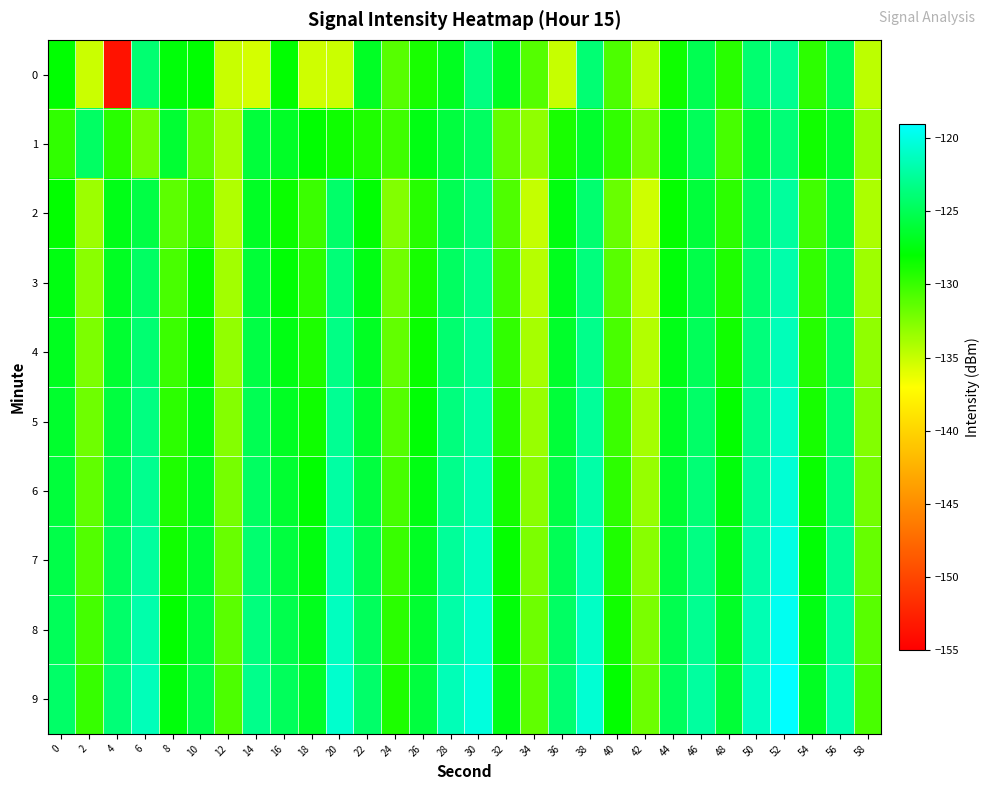

Reading left to right, what are all the values shown in this chart?

0: 0=-128.0	2=-135.1	4=-153.6	6=-124.0	8=-127.7	10=-128.0	12=-135.1	14=-135.5	16=-127.9	18=-135.3	20=-135.1	22=-126.7	24=-131.1	26=-128.9	28=-126.9	30=-123.5	32=-126.8	34=-131.0	36=-135.0	38=-124.0	40=-130.7	42=-134.5	44=-128.5	46=-125.2	48=-129.5	50=-124.1	52=-122.9	54=-129.6	56=-124.8	58=-134.7
1: 0=-129.7	2=-124.5	4=-129.5	6=-132.0	8=-126.2	10=-131.2	12=-133.9	14=-125.9	16=-126.6	18=-128.0	20=-128.5	22=-129.1	24=-130.2	26=-127.3	28=-125.8	30=-124.6	32=-131.5	34=-133.1	36=-128.9	38=-126.4	40=-129.7	42=-132.3	44=-127.1	46=-124.9	48=-130.5	50=-125.7	52=-123.8	54=-128.6	56=-126.2	58=-133.4
2: 0=-128.1	2=-133.5	4=-127.2	6=-125.6	8=-131.3	10=-129.8	12=-134.2	14=-126.7	16=-128.4	18=-130.1	20=-124.3	22=-127.9	24=-132.6	26=-129.4	28=-125.1	30=-123.7	32=-130.8	34=-134.9	36=-127.5	38=-124.1	40=-131.7	42=-135.3	44=-128.2	46=-125.9	48=-129.6	50=-124.7	52=-122.5	54=-130.3	56=-125.4	58=-134.1
3: 0=-127.4	2=-132.9	4=-126.8	6=-124.5	8=-130.6	10=-128.3	12=-133.7	14=-126.1	16=-127.8	18=-129.5	20=-123.8	22=-127.3	24=-132.0	26=-128.8	28=-124.6	30=-123.2	32=-130.2	34=-134.4	36=-127.0	38=-123.6	40=-131.1	42=-134.8	44=-127.7	46=-125.4	48=-129.1	50=-124.2	52=-122.0	54=-129.8	56=-124.9	58=-133.6
4: 0=-126.9	2=-132.4	4=-126.3	6=-124.0	8=-130.1	10=-127.8	12=-133.2	14=-125.6	16=-127.3	18=-129.0	20=-123.3	22=-126.8	24=-131.5	26=-128.3	28=-124.1	30=-122.7	32=-129.7	34=-133.9	36=-126.5	38=-123.1	40=-130.6	42=-134.3	44=-127.2	46=-124.9	48=-128.6	50=-123.7	52=-121.5	54=-129.3	56=-124.4	58=-133.1
5: 0=-126.4	2=-131.9	4=-125.8	6=-123.5	8=-129.6	10=-127.3	12=-132.7	14=-125.1	16=-126.8	18=-128.5	20=-122.8	22=-126.3	24=-131.0	26=-127.8	28=-123.6	30=-122.2	32=-129.2	34=-133.4	36=-126.0	38=-122.6	40=-130.1	42=-133.8	44=-126.7	46=-124.4	48=-128.1	50=-123.2	52=-121.0	54=-128.8	56=-123.9	58=-132.6
6: 0=-125.9	2=-131.4	4=-125.3	6=-123.0	8=-129.1	10=-126.8	12=-132.2	14=-124.6	16=-126.3	18=-128.0	20=-122.3	22=-125.8	24=-130.5	26=-127.3	28=-123.1	30=-121.7	32=-128.7	34=-132.9	36=-125.5	38=-122.1	40=-129.6	42=-133.3	44=-126.2	46=-123.9	48=-127.6	50=-122.7	52=-120.5	54=-128.3	56=-123.4	58=-132.1
7: 0=-125.4	2=-130.9	4=-124.8	6=-122.5	8=-128.6	10=-126.3	12=-131.7	14=-124.1	16=-125.8	18=-127.5	20=-121.8	22=-125.3	24=-130.0	26=-126.8	28=-122.6	30=-121.2	32=-128.2	34=-132.4	36=-125.0	38=-121.6	40=-129.1	42=-132.8	44=-125.7	46=-123.4	48=-127.1	50=-122.2	52=-120.0	54=-127.8	56=-122.9	58=-131.6
8: 0=-124.9	2=-130.4	4=-124.3	6=-122.0	8=-128.1	10=-125.8	12=-131.2	14=-123.6	16=-125.3	18=-127.0	20=-121.3	22=-124.8	24=-129.5	26=-126.3	28=-122.1	30=-120.7	32=-127.7	34=-131.9	36=-124.5	38=-121.1	40=-128.6	42=-132.3	44=-125.2	46=-122.9	48=-126.6	50=-121.7	52=-119.5	54=-127.3	56=-122.4	58=-131.1
9: 0=-124.4	2=-129.9	4=-123.8	6=-121.5	8=-127.6	10=-125.3	12=-130.7	14=-123.1	16=-124.8	18=-126.5	20=-120.8	22=-124.3	24=-129.0	26=-125.8	28=-121.6	30=-120.2	32=-127.2	34=-131.4	36=-124.0	38=-120.6	40=-128.1	42=-131.8	44=-124.7	46=-122.4	48=-126.1	50=-121.2	52=-119.0	54=-126.8	56=-121.9	58=-130.6